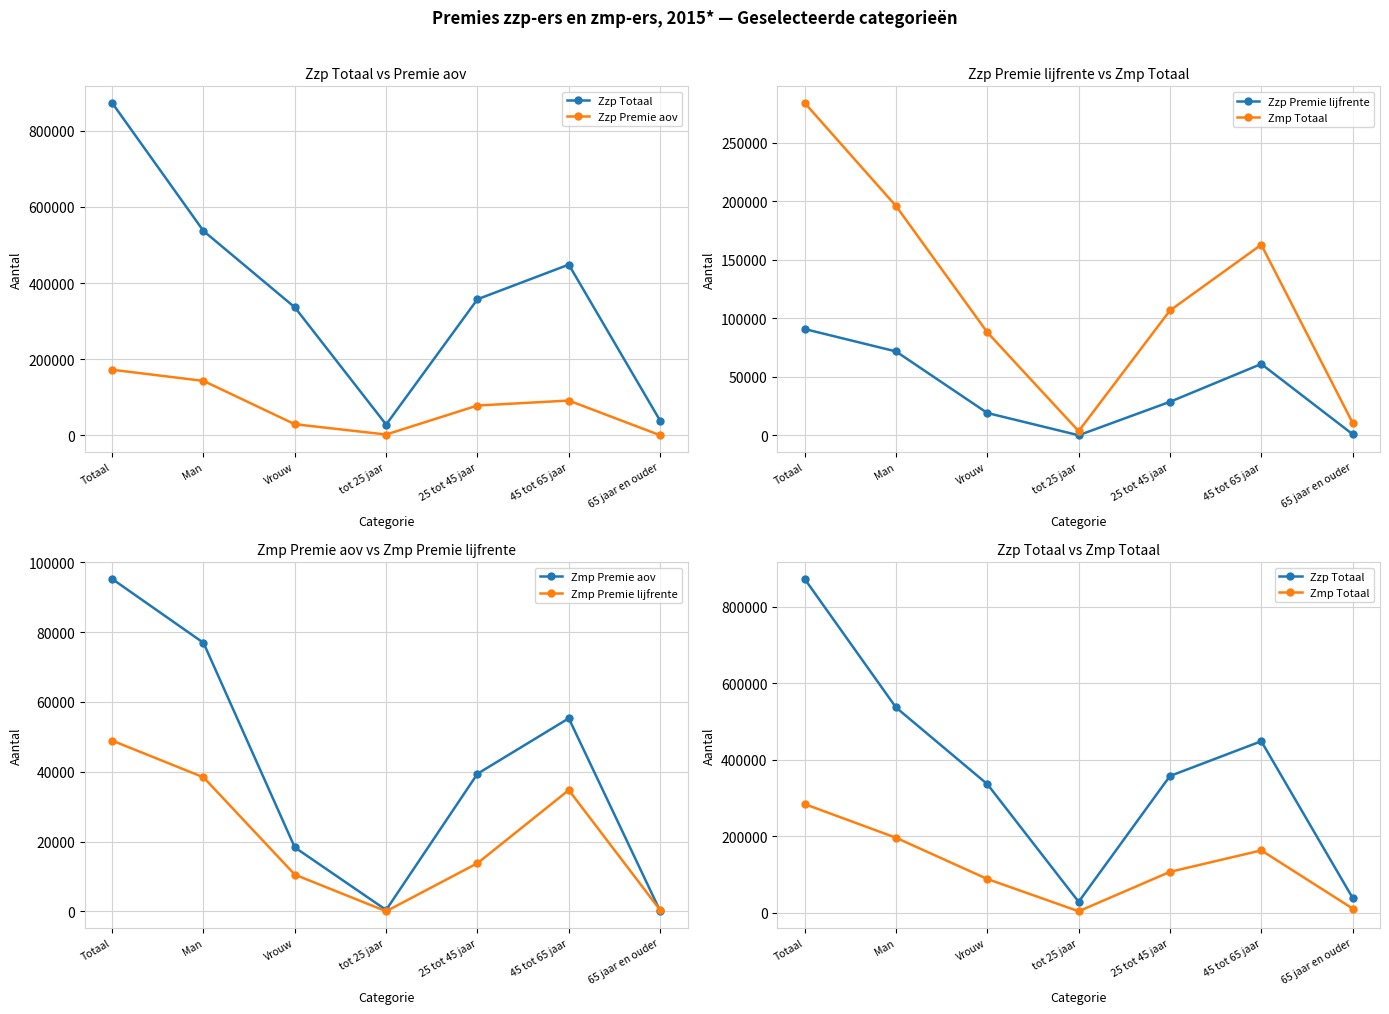

Does the chart have visible grid lines?

Yes